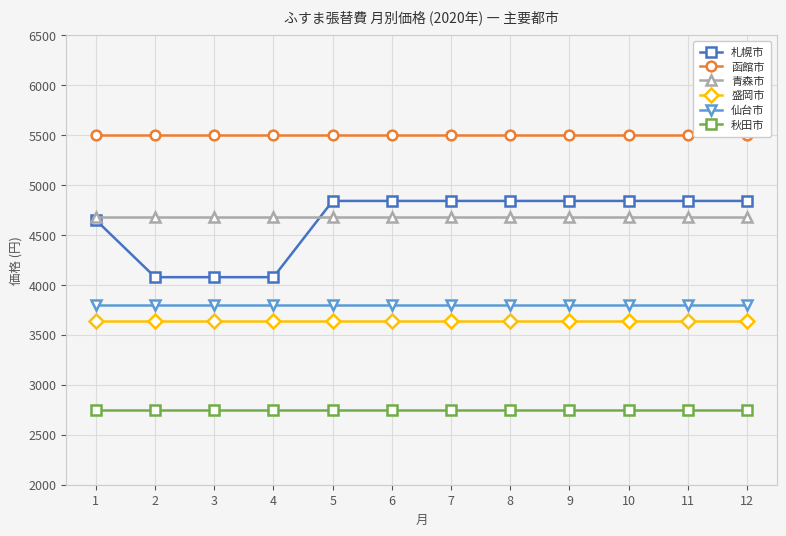

How many lines are shown in the chart?

6